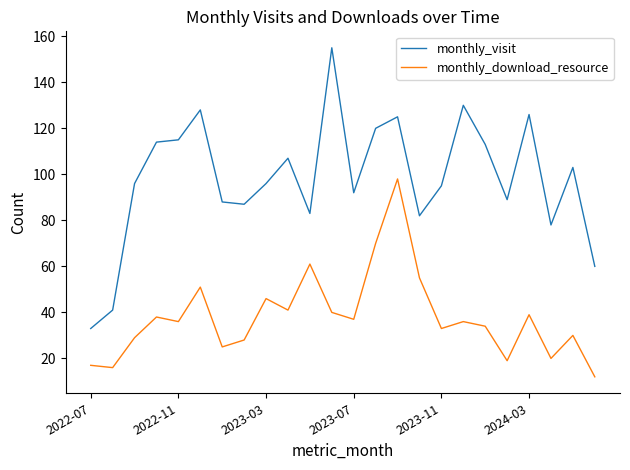

Which series has the widest spread of values?

monthly_visit